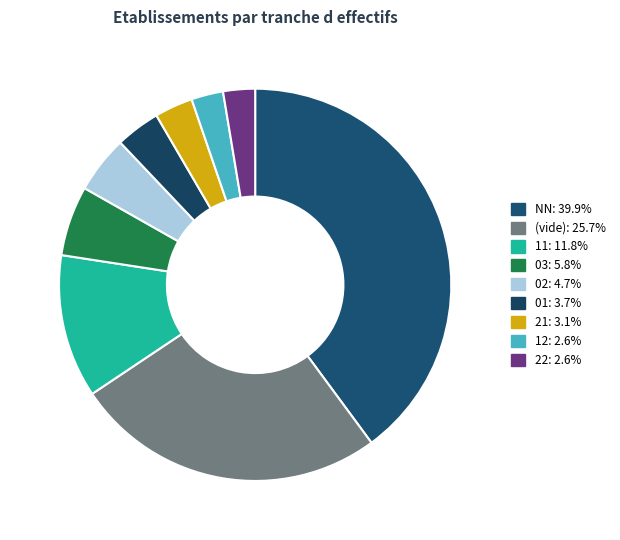

Count the number of slices in the pie.

9